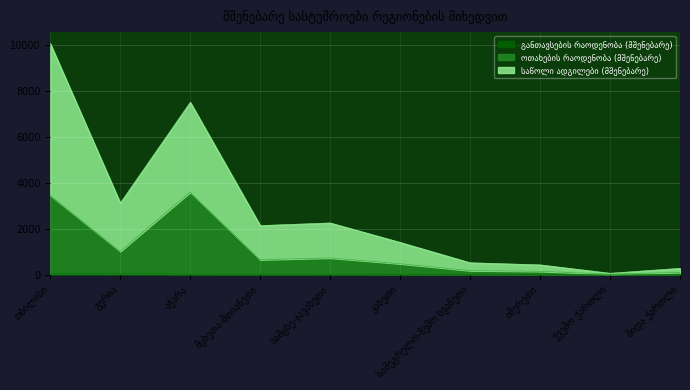

At which category is the sum across all series the highest?

თბილისი